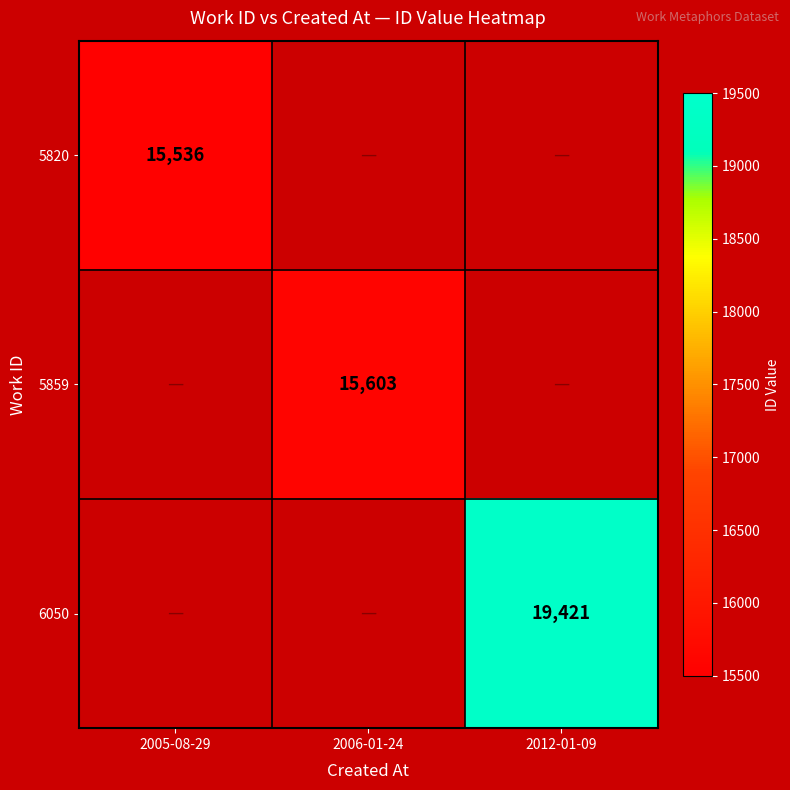

The value of 5820 at 2005-08-29 is 6217. True or false?

False